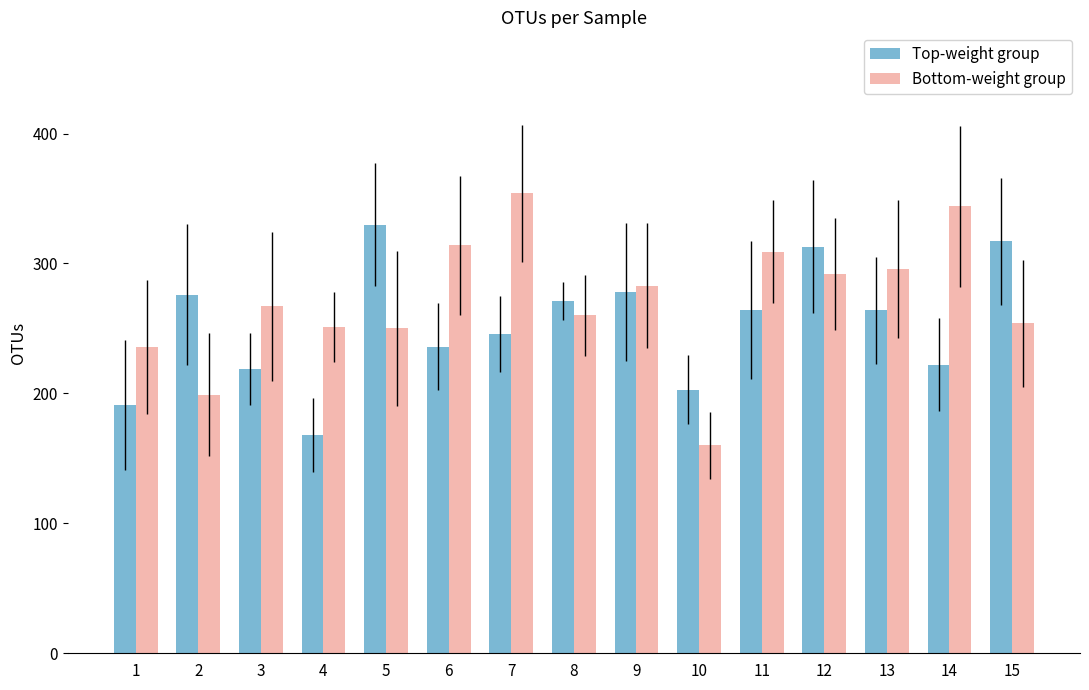

The Bottom-weight group series shows 260 at 8. True or false?

True